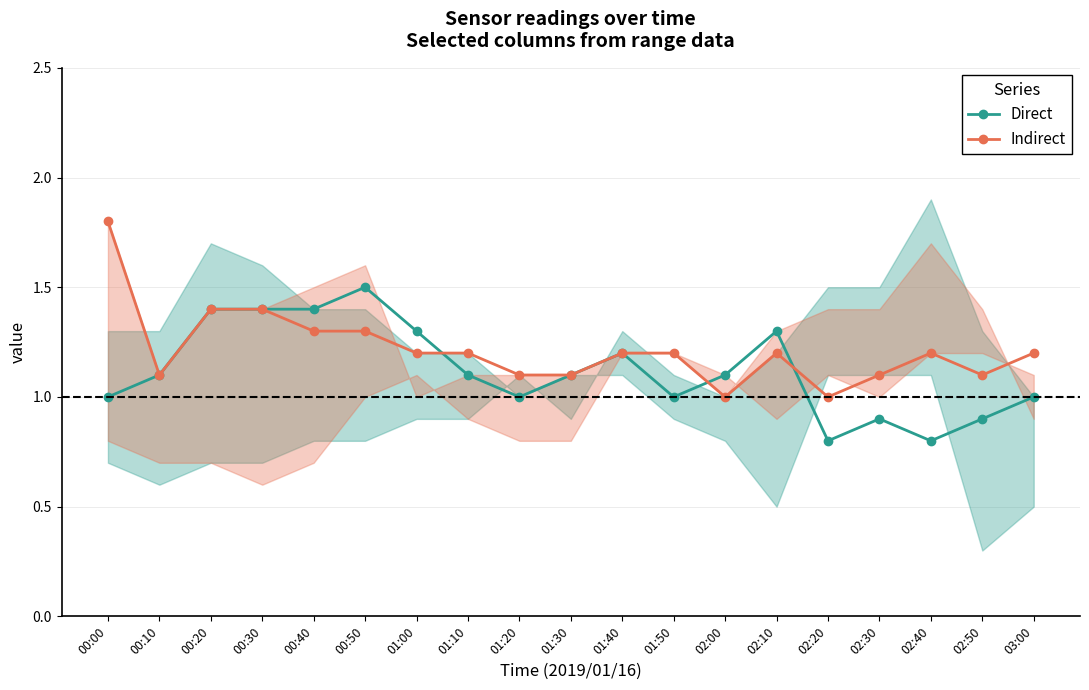

What is the total value across all series at 01:20?

2.1